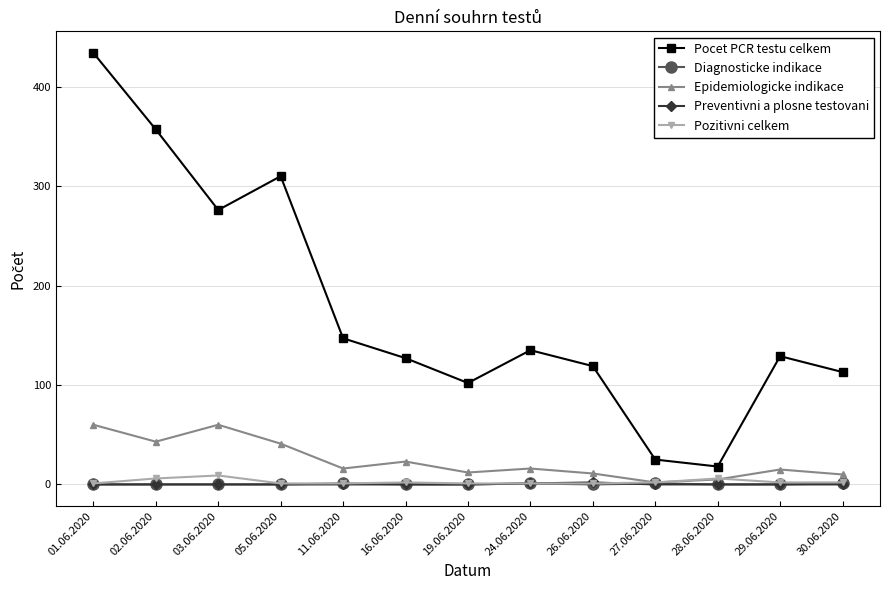

What position from the left is 30.06.2020?

13